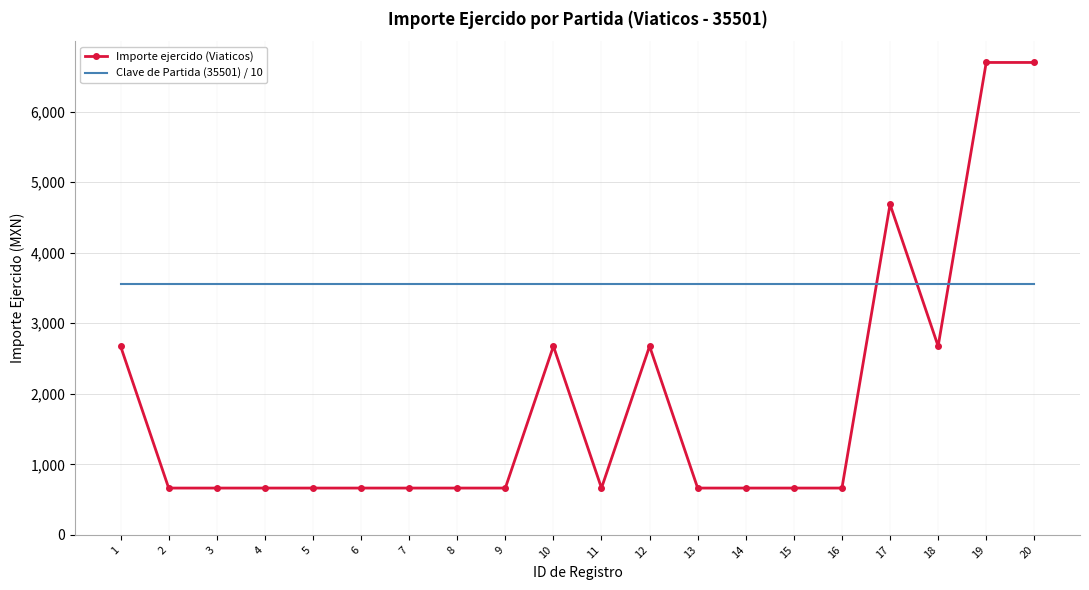

What is the lowest value of the Importe ejercido (Viaticos) series?

663.9